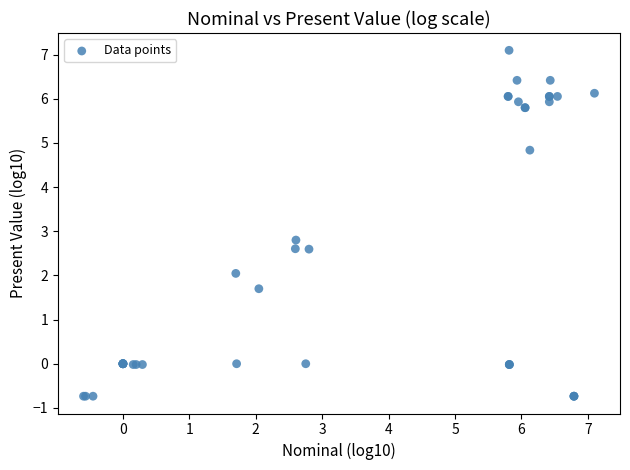

What Y value in the scatter plot is closest to 3?

2.8